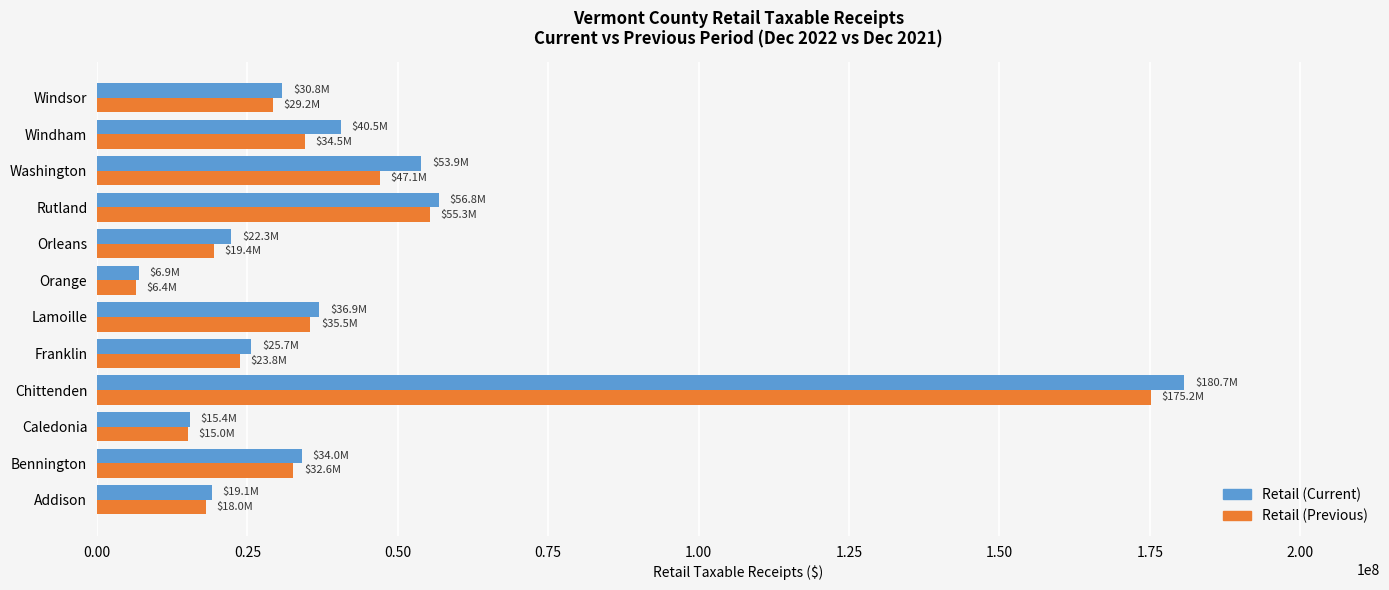

Which series has the widest spread of values?

Retail (Current)